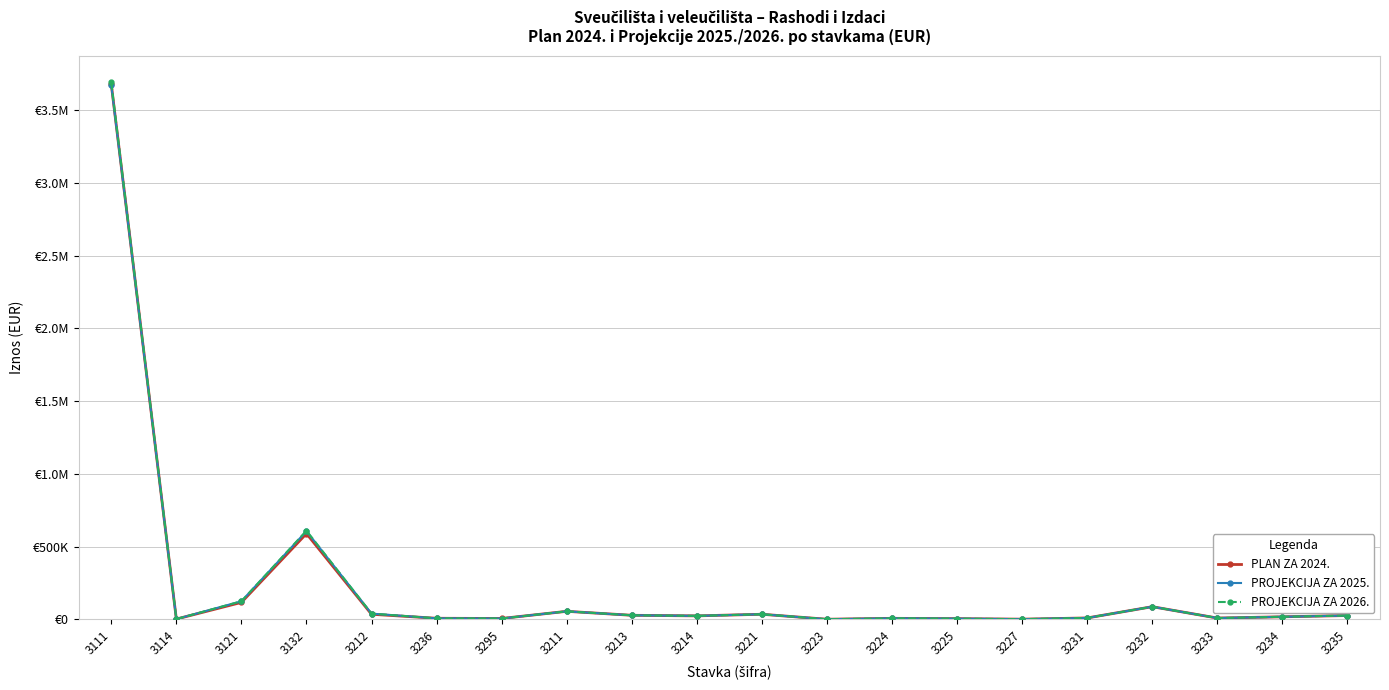

Rank the series by their maximum value, from highest to lowest.

PROJEKCIJA ZA 2026., PLAN ZA 2024., PROJEKCIJA ZA 2025.